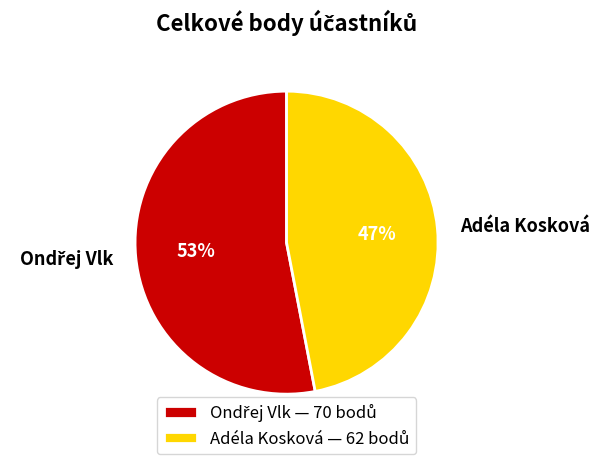

Count the number of slices in the pie.

2